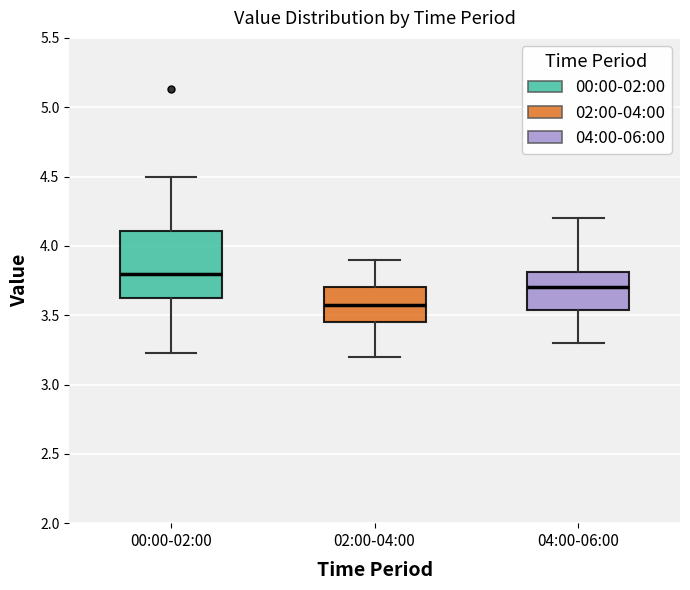

Which box has the lowest median line?

02:00-04:00